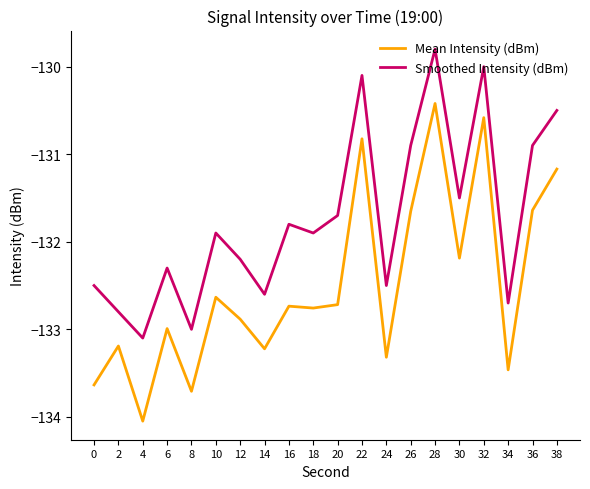

What is the difference between the Smoothed Intensity (dBm) values at 26 and 8?

2.1